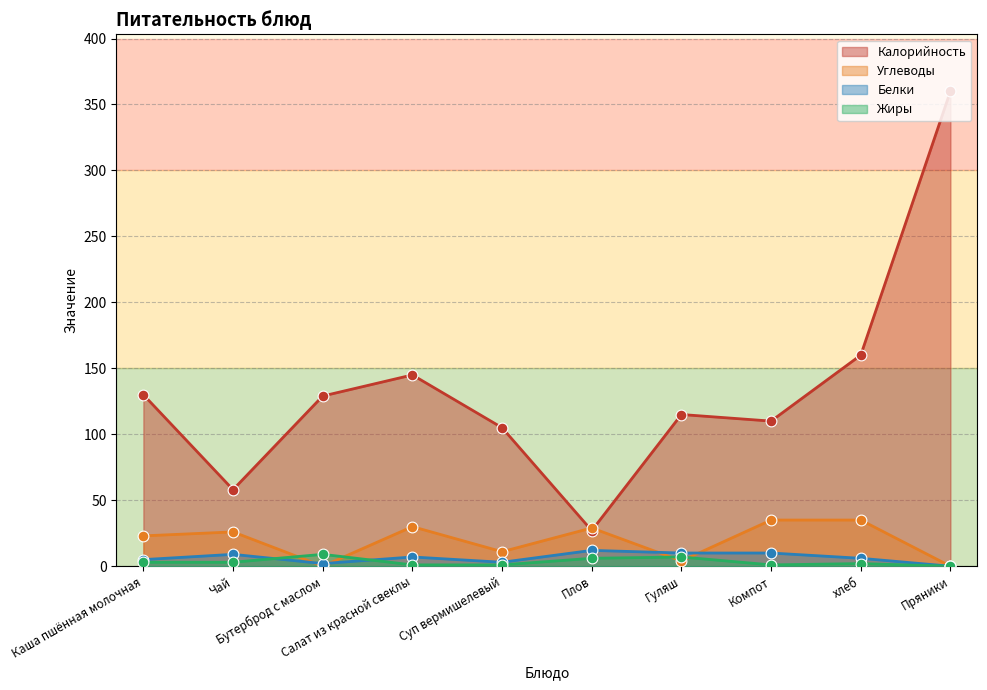

What are all the series names shown in the legend?

Калорийность, Углеводы, Белки, Жиры